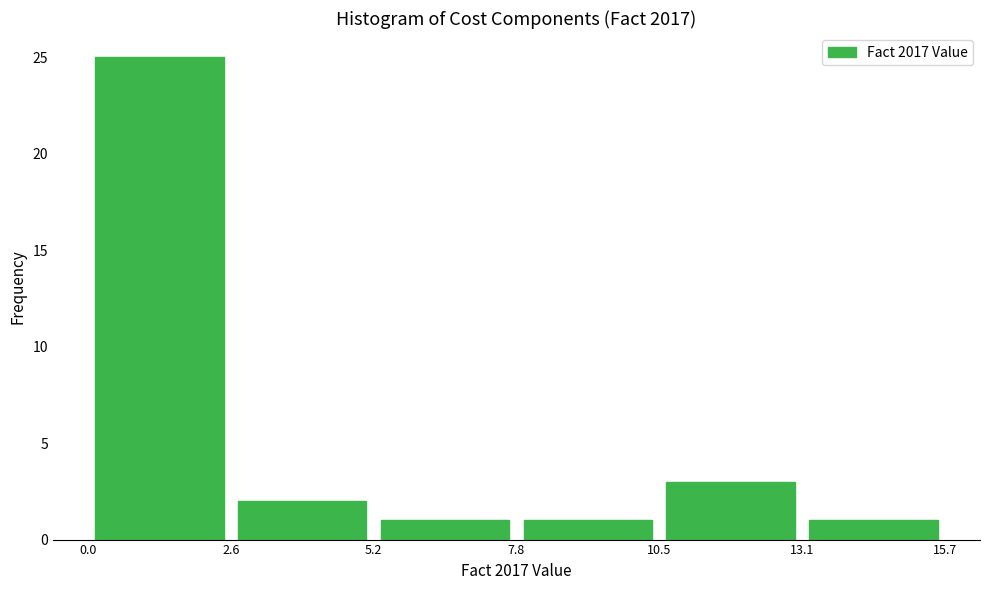

Over which range of the x-axis is the bar tallest?

0.0 to 2.6